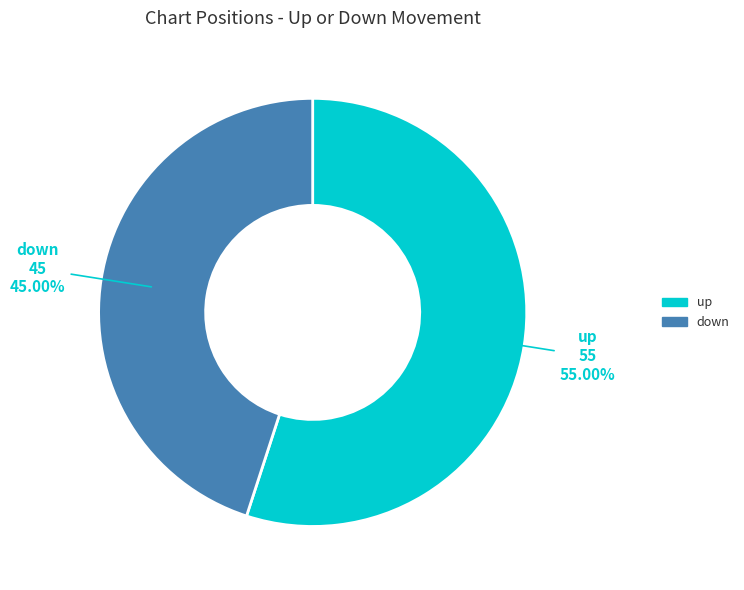

Between up and down, which is larger?

up